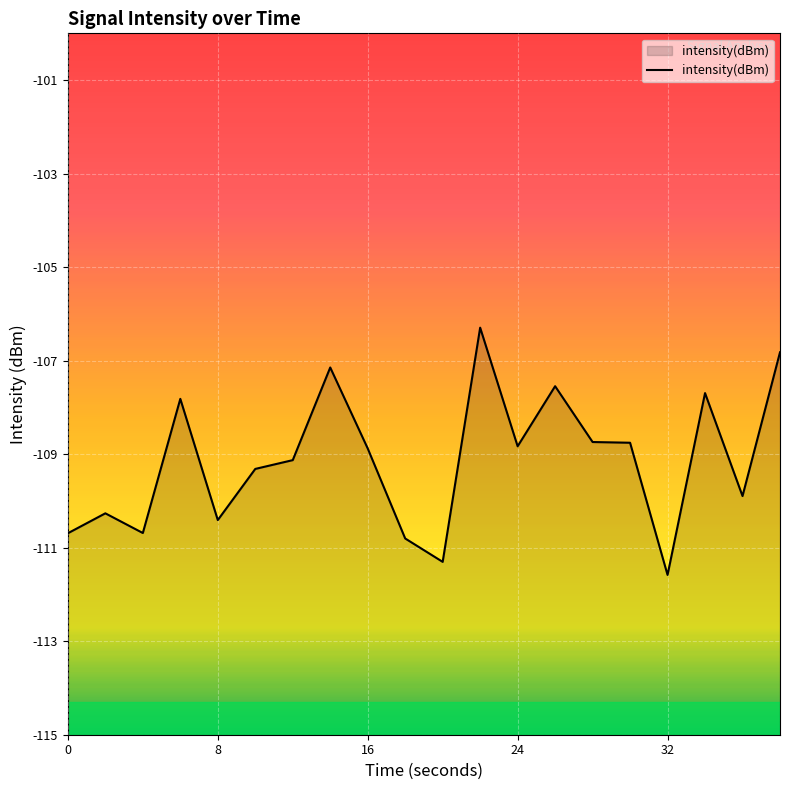

What is the sum of the values at 38 and 34?

-214.5